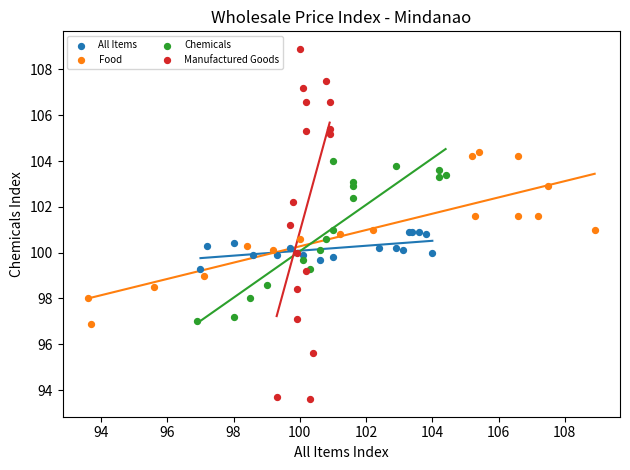

Which series contains the highest Y value?

Manufactured Goods